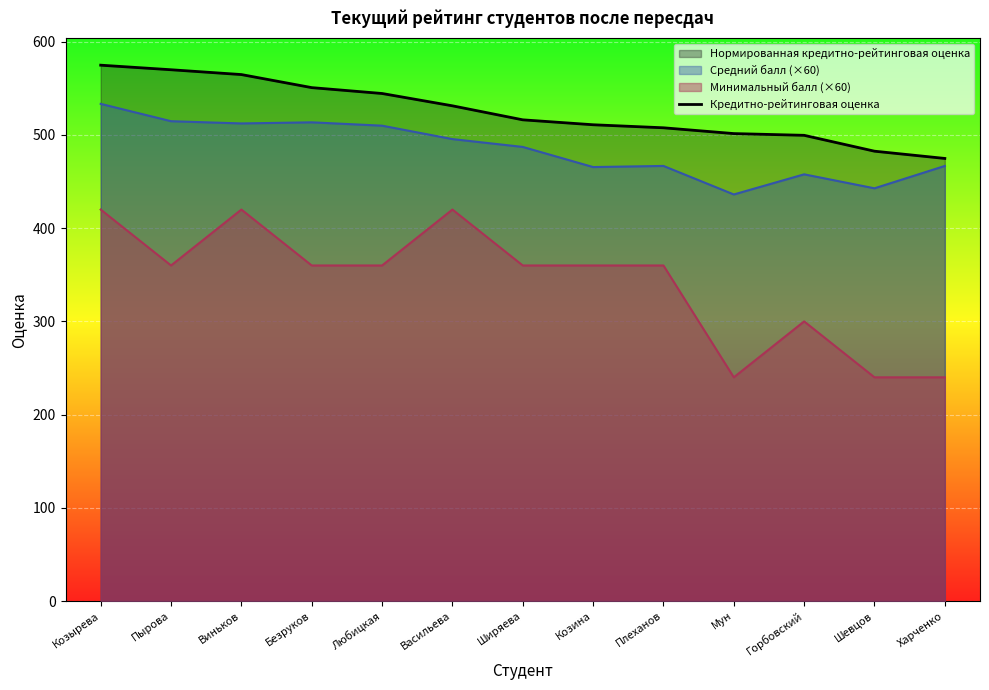

What is the minimum value shown in the chart?

240.0